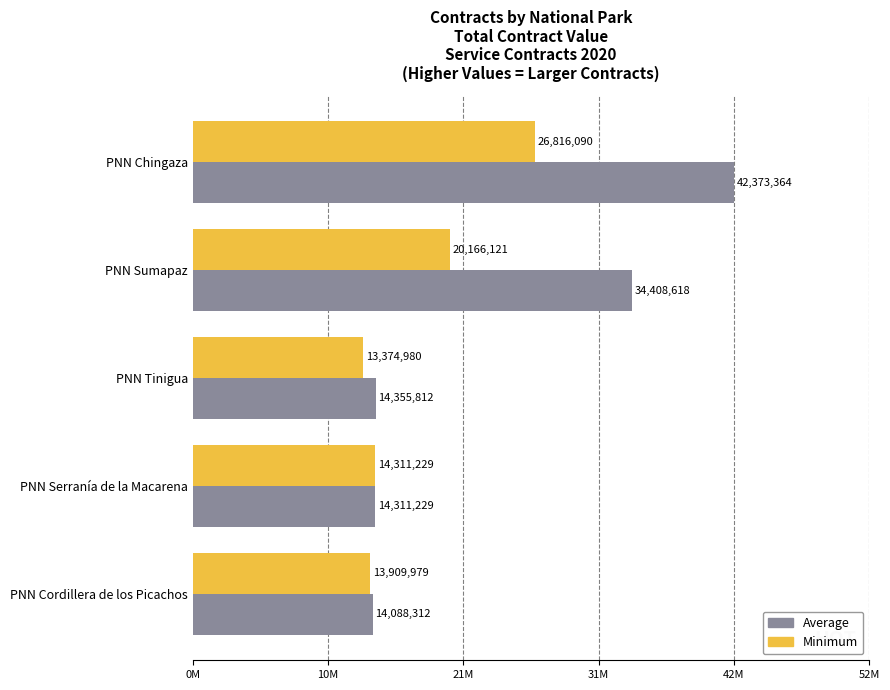

What is the minimum value for Average?

14088312